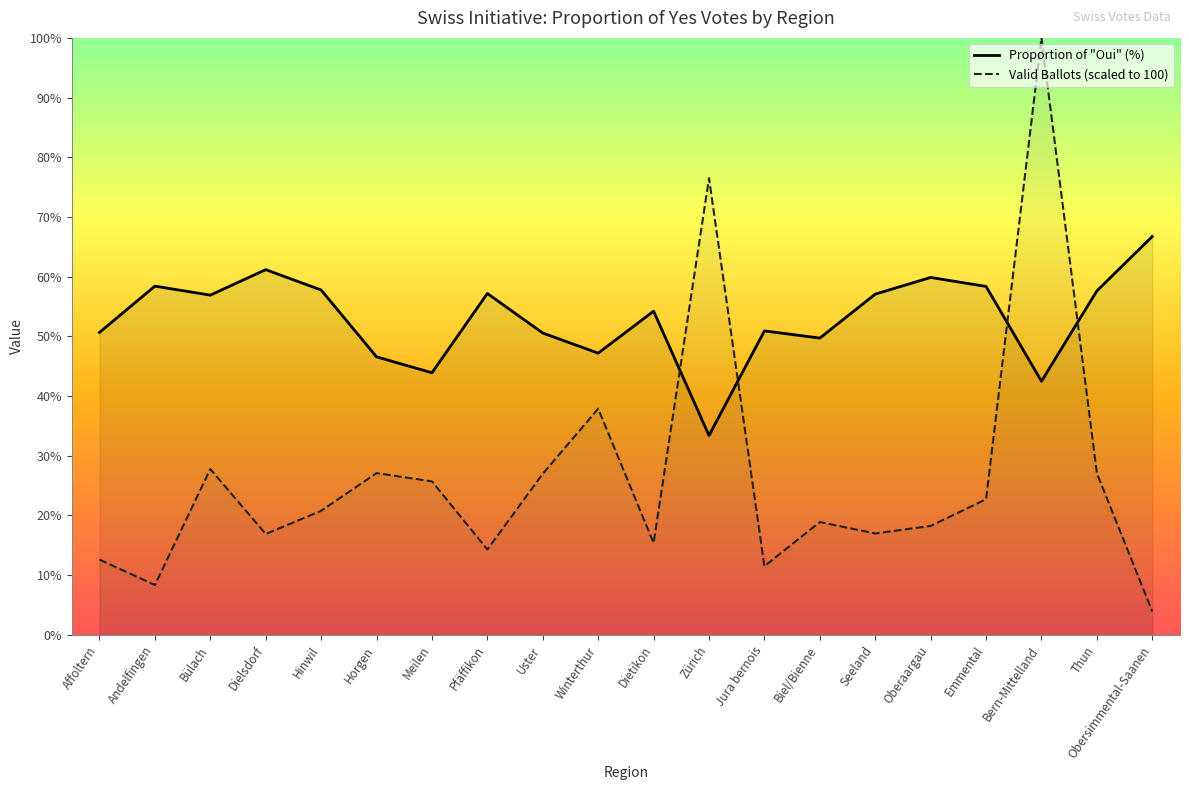

Which series has the largest range (max minus min)?

Valid Ballots (scaled to 100)